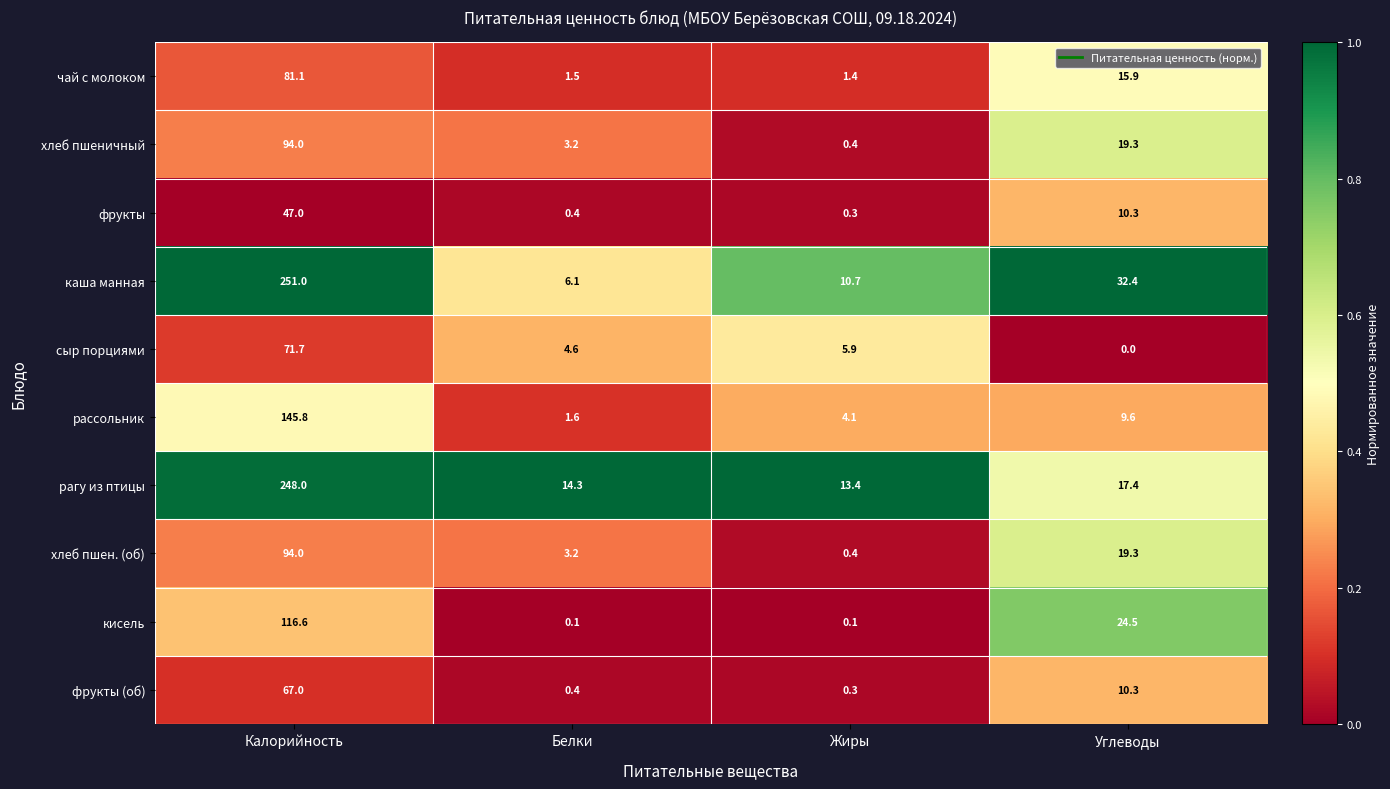

What is the spread (max minus min) of values at Жиры?

13.3